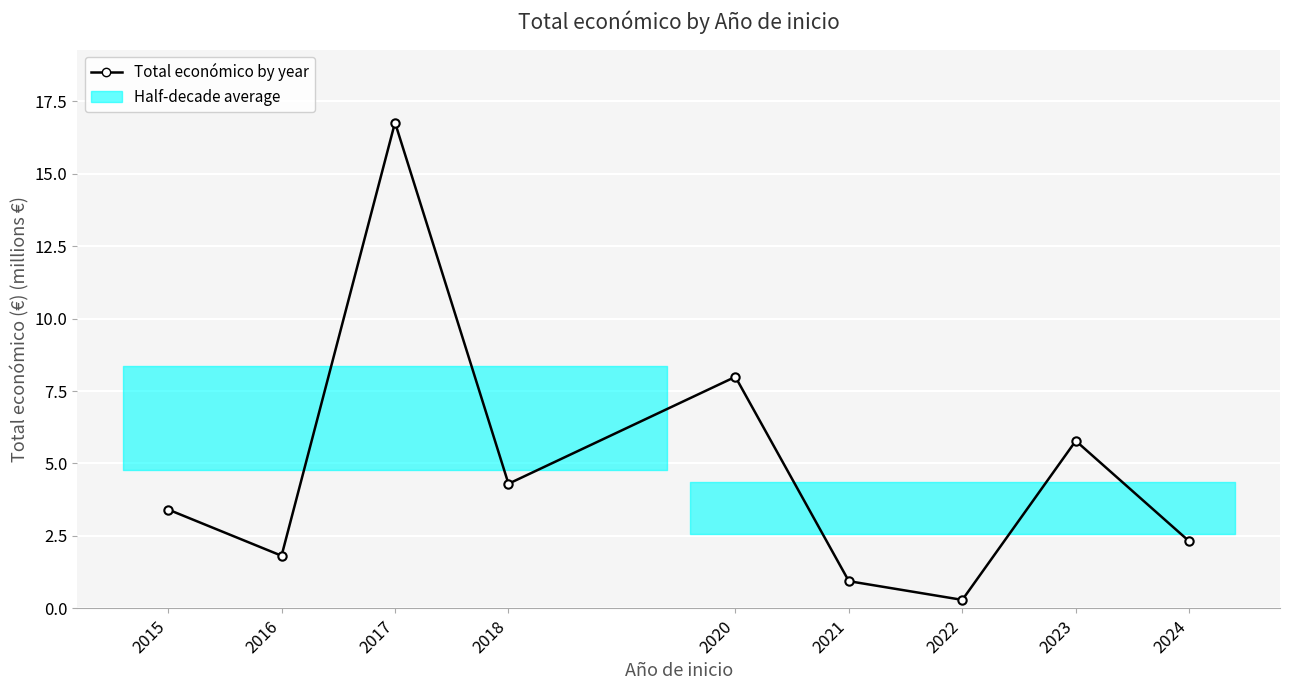

Which label corresponds to the smallest value in the chart?

2022